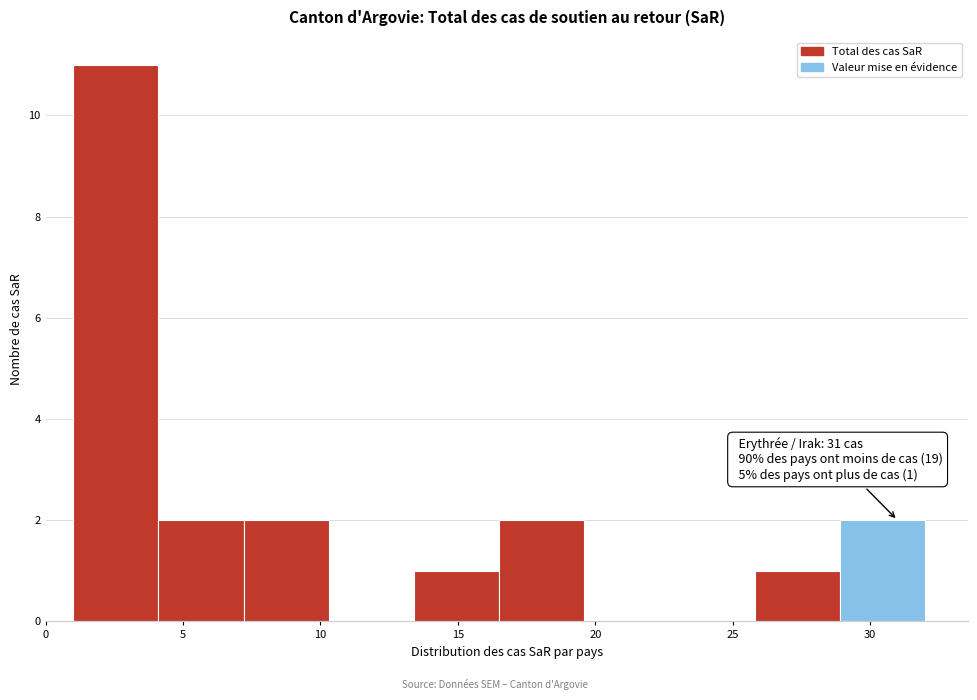

Which range on the x-axis has the tallest bar?

1.0 to 4.1